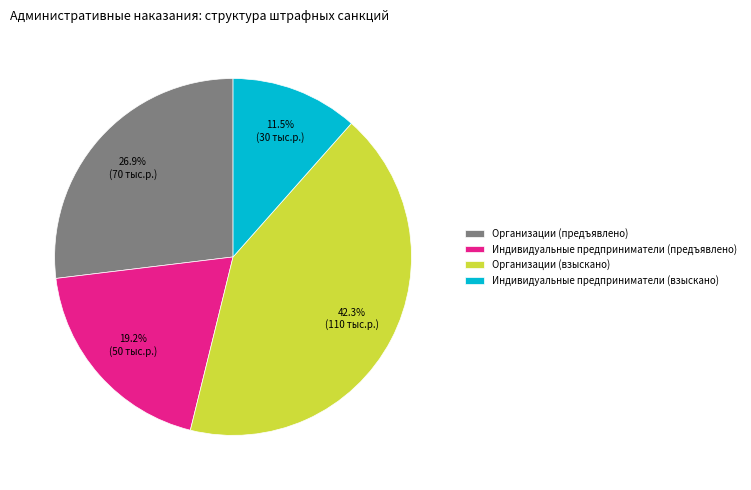

Does any single category account for the majority?

No